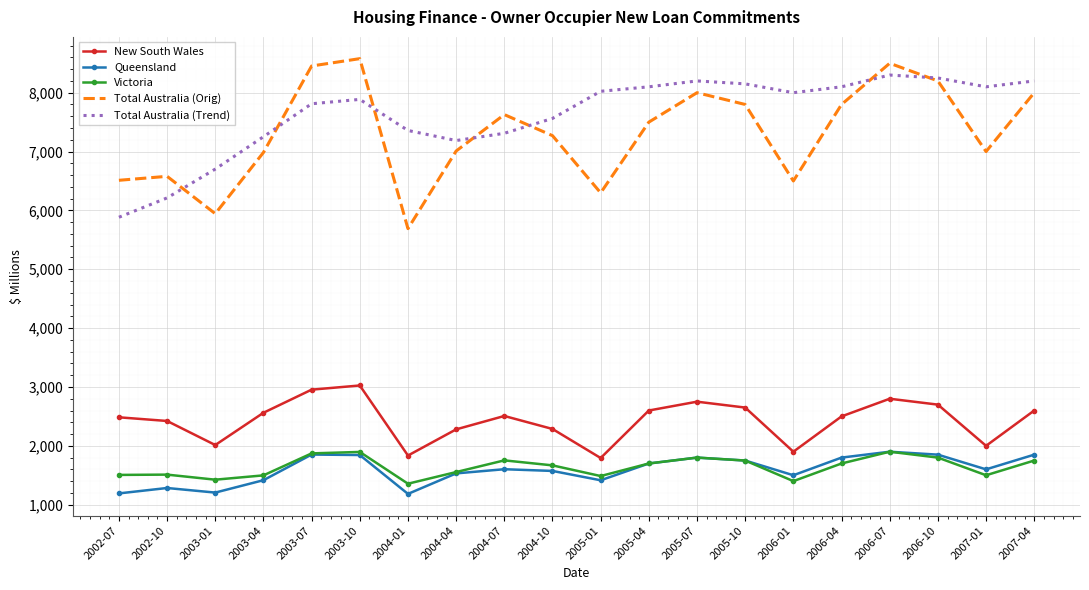

Which series changed the most between 2005-01 and 2006-07?

Total Australia (Orig)